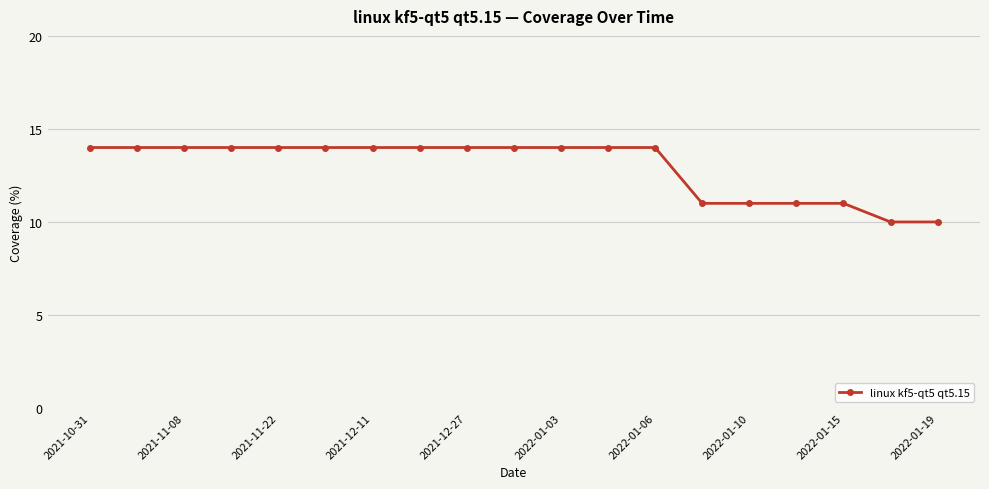

What is the average value?

13